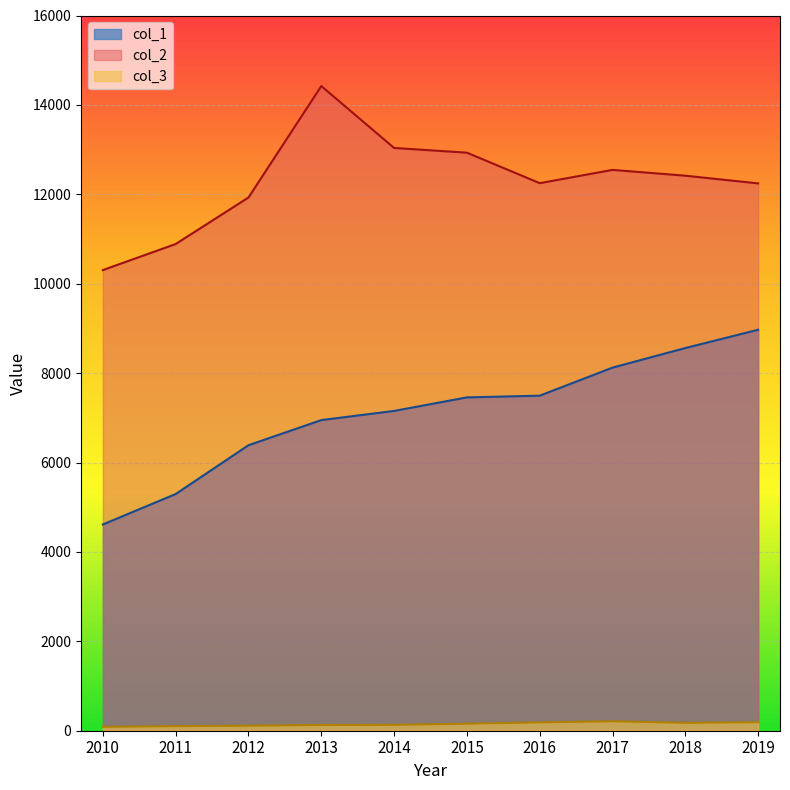

Is the value of col_2 at 2015 greater than the value of col_3 at 2011?

Yes